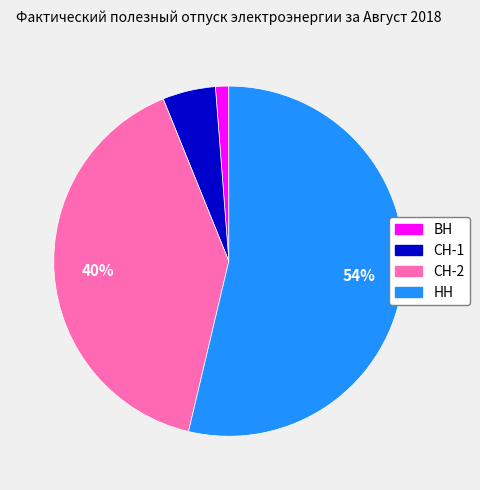

Which category accounts for the majority?

НН